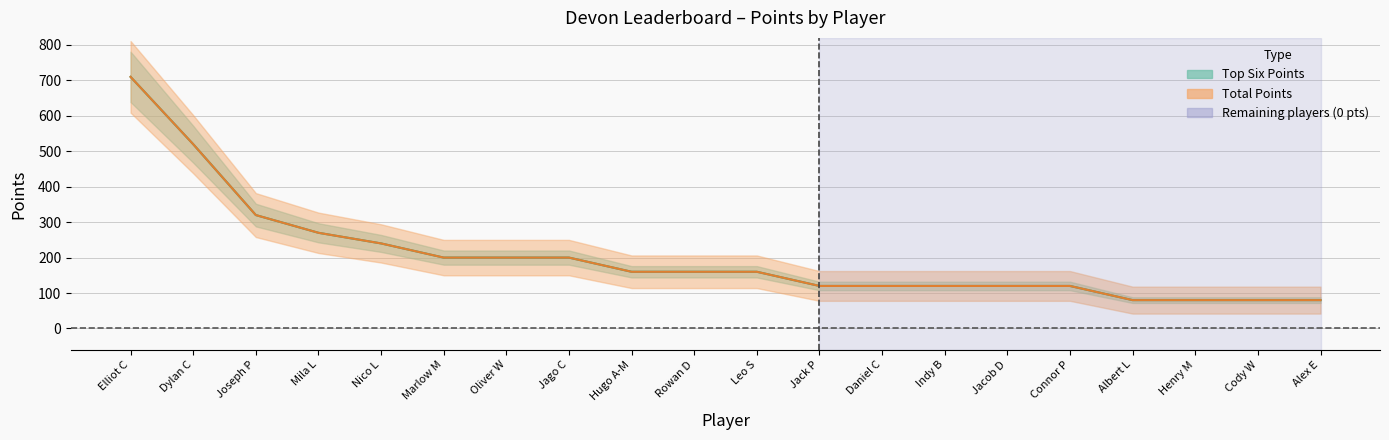

What is the value of the Total Points point at the 11th from the left?

160